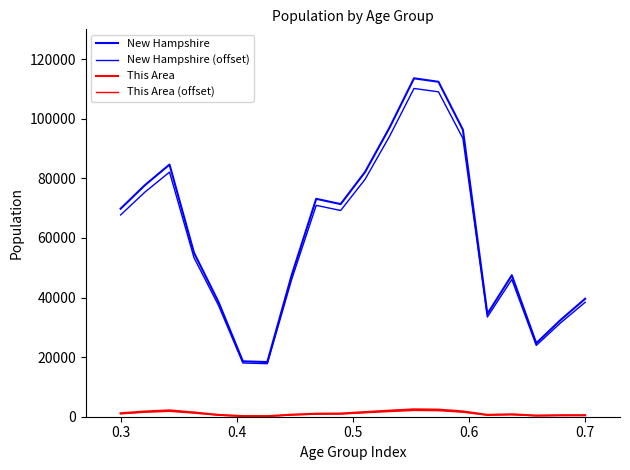

What is the difference between the maximum and minimum values in the This Area (offset) series?

1941.4